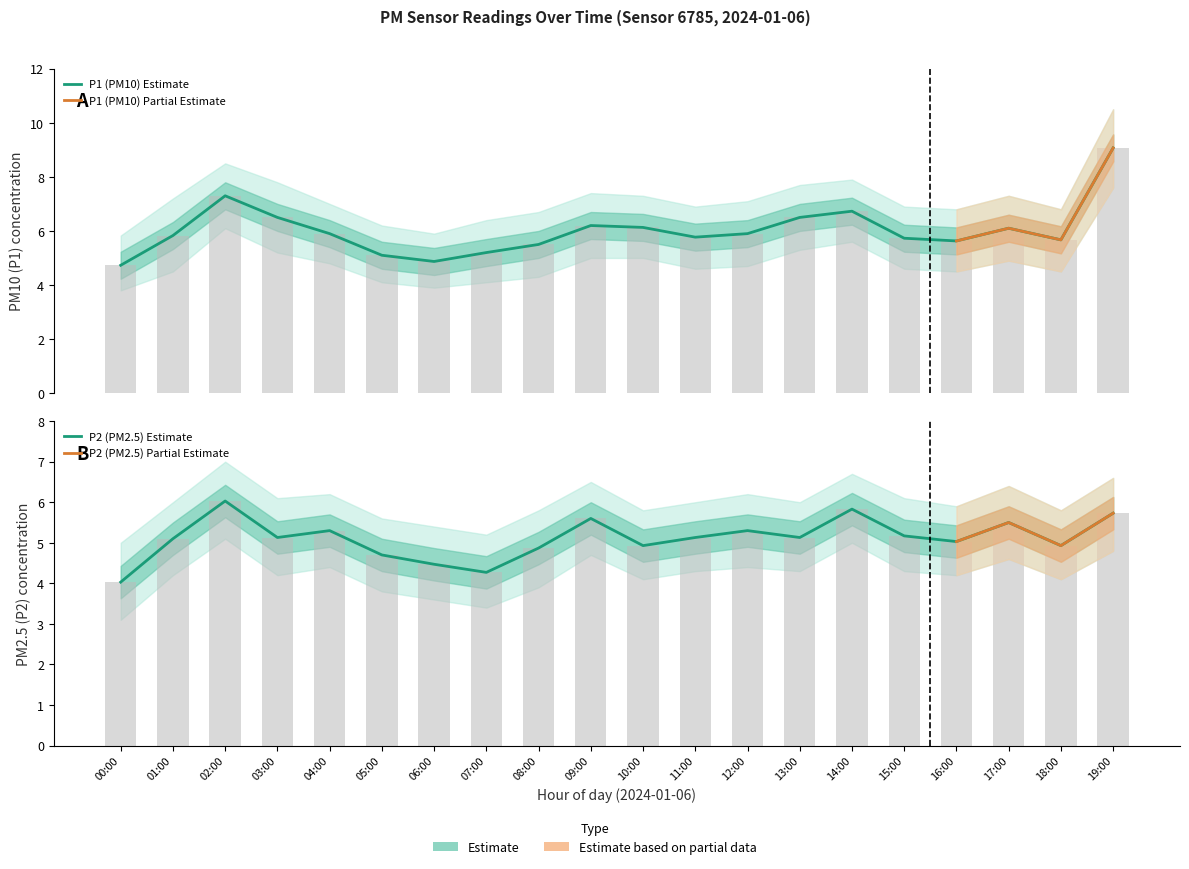

Read the P1 value at 00:00.

4.7